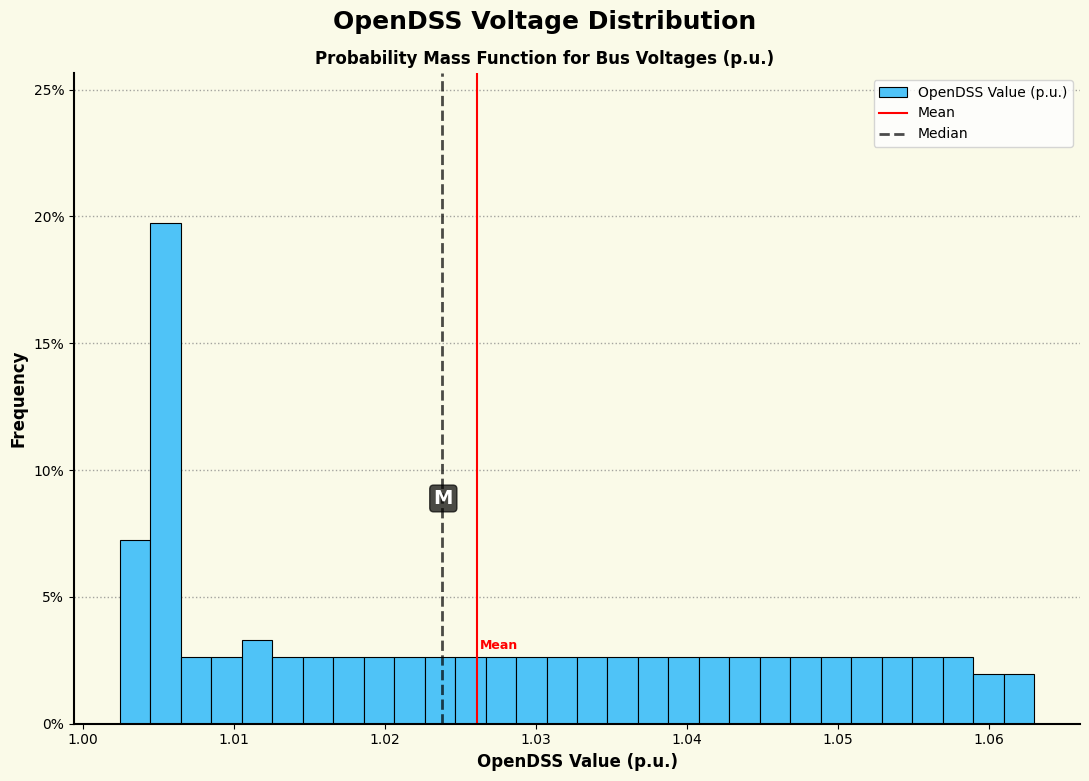

Around what value on the x-axis is the tallest bar? Give the approximate position of its centre, as read against the axis.

1.005